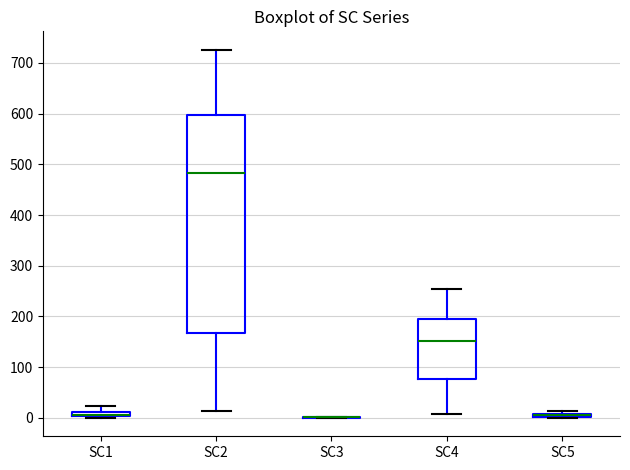

Which box is the tallest, from its lower edge to its upper edge?

SC2